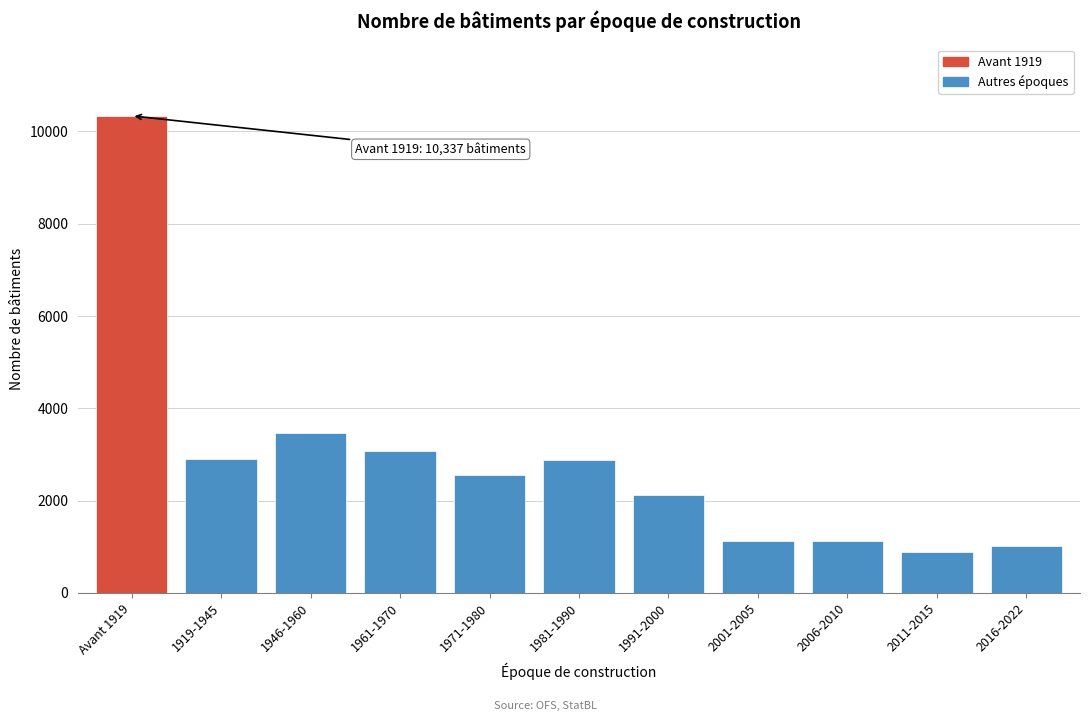

What is the minimum value shown in the chart?

889